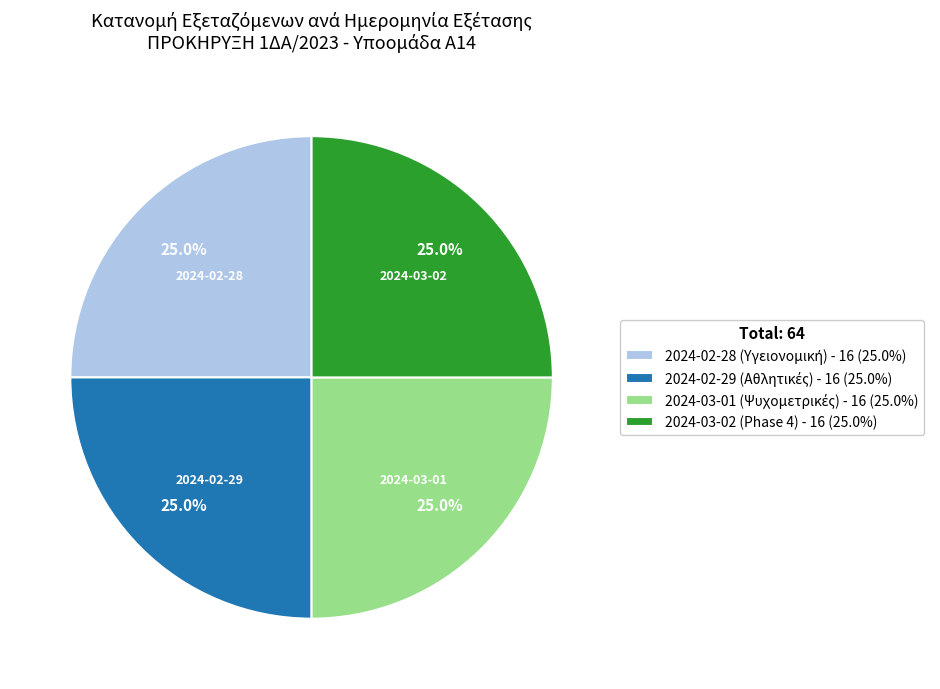

How many slices are in this pie chart?

4